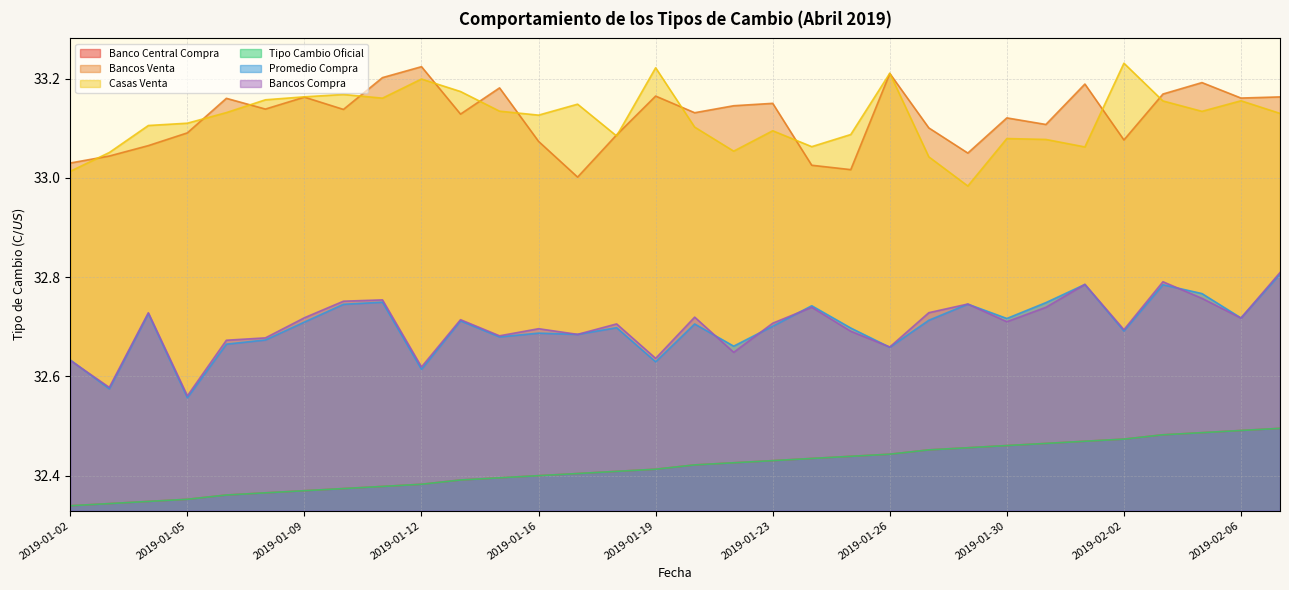

True or false: Bancos Venta has a value of 33.0 at 2019-01-24.

True